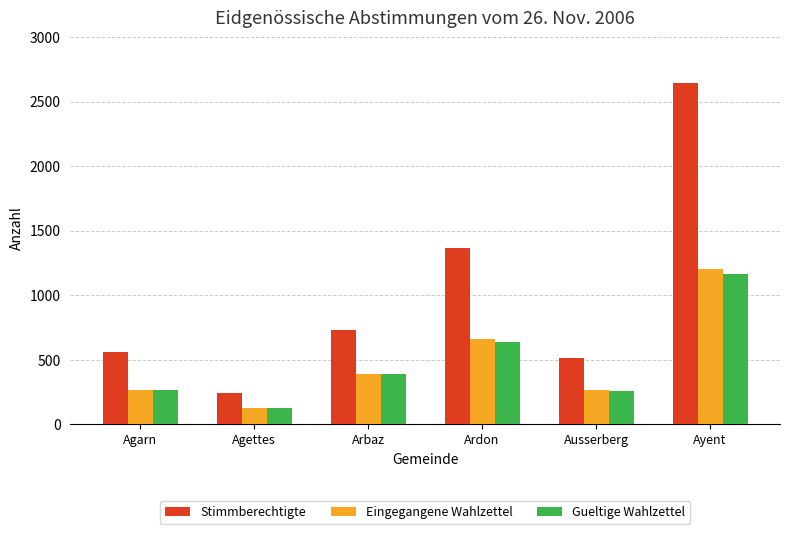

How many bars are there in each group?

3